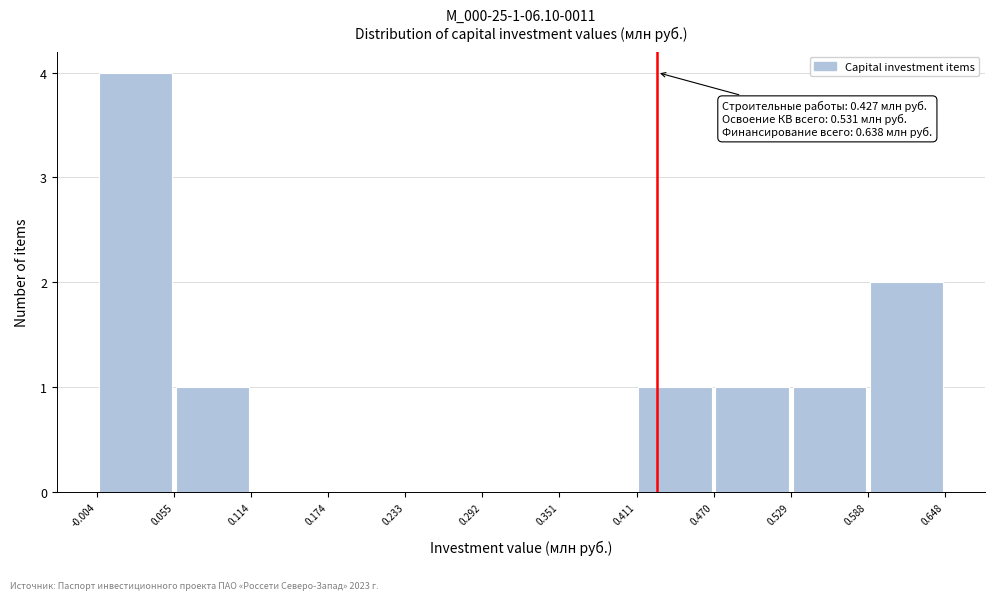

Which range on the x-axis has the tallest bar?

-0.004 to 0.055